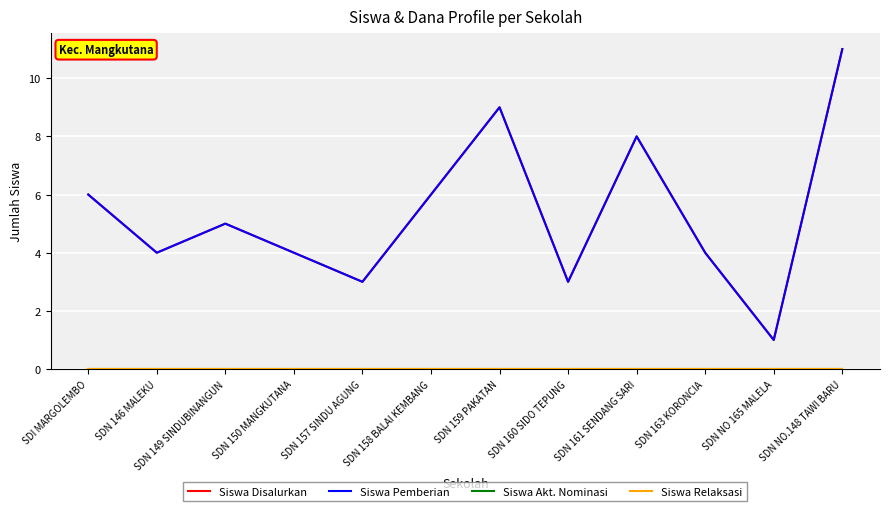

Reading right to left, list all the values displayed in this chart.

Siswa Disalurkan: SDN NO.148 TAWI BARU=11	SDN NO 165 MALELA=1	SDN 163 KORONCIA=4	SDN 161 SENDANG SARI=8	SDN 160 SIDO TEPUNG=3	SDN 159 PAKATAN=9	SDN 158 BALAI KEMBANG=6	SDN 157 SINDU AGUNG=3	SDN 150 MANGKUTANA=4	SDN 149 SINDUBINANGUN=5	SDN 146 MALEKU=4	SDI MARGOLEMBO=6
Siswa Pemberian: SDN NO.148 TAWI BARU=11	SDN NO 165 MALELA=1	SDN 163 KORONCIA=4	SDN 161 SENDANG SARI=8	SDN 160 SIDO TEPUNG=3	SDN 159 PAKATAN=9	SDN 158 BALAI KEMBANG=6	SDN 157 SINDU AGUNG=3	SDN 150 MANGKUTANA=4	SDN 149 SINDUBINANGUN=5	SDN 146 MALEKU=4	SDI MARGOLEMBO=6
Siswa Akt. Nominasi: SDN NO.148 TAWI BARU=0	SDN NO 165 MALELA=0	SDN 163 KORONCIA=0	SDN 161 SENDANG SARI=0	SDN 160 SIDO TEPUNG=0	SDN 159 PAKATAN=0	SDN 158 BALAI KEMBANG=0	SDN 157 SINDU AGUNG=0	SDN 150 MANGKUTANA=0	SDN 149 SINDUBINANGUN=0	SDN 146 MALEKU=0	SDI MARGOLEMBO=0
Siswa Relaksasi: SDN NO.148 TAWI BARU=0	SDN NO 165 MALELA=0	SDN 163 KORONCIA=0	SDN 161 SENDANG SARI=0	SDN 160 SIDO TEPUNG=0	SDN 159 PAKATAN=0	SDN 158 BALAI KEMBANG=0	SDN 157 SINDU AGUNG=0	SDN 150 MANGKUTANA=0	SDN 149 SINDUBINANGUN=0	SDN 146 MALEKU=0	SDI MARGOLEMBO=0